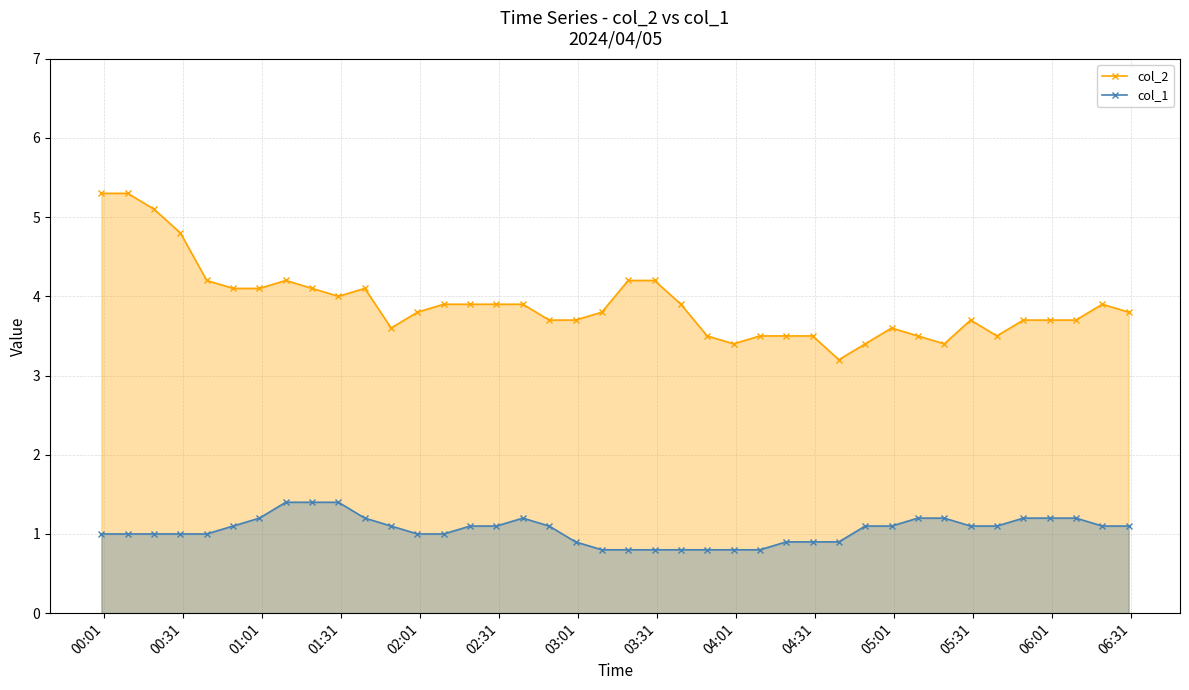

What is the highest value of the col_2 series?

5.3